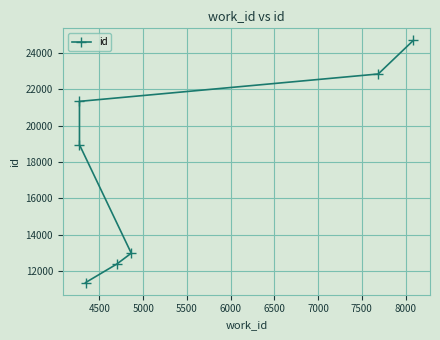

Is it true that the value at 4500 is 8555?

False